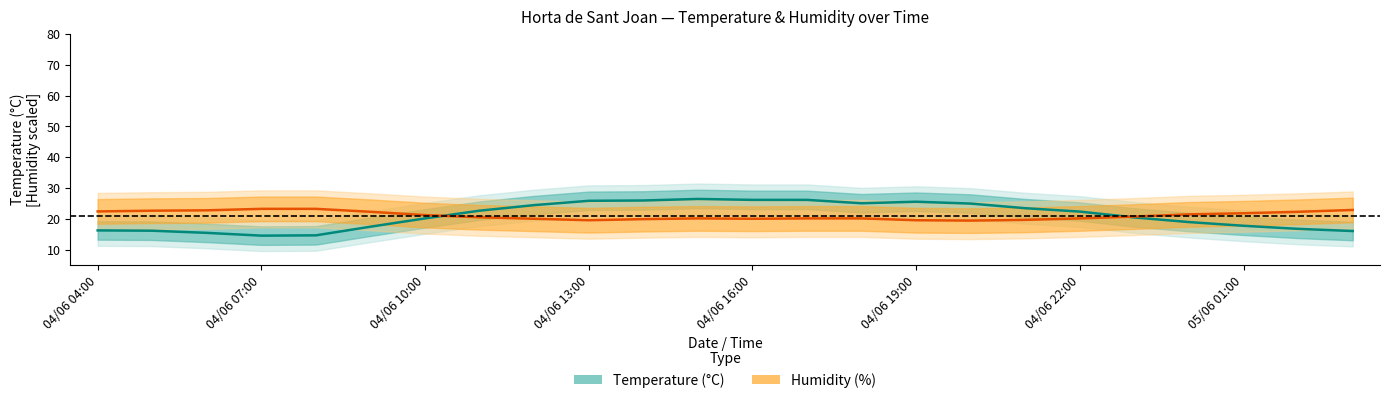

What is the greatest value displayed?

26.5